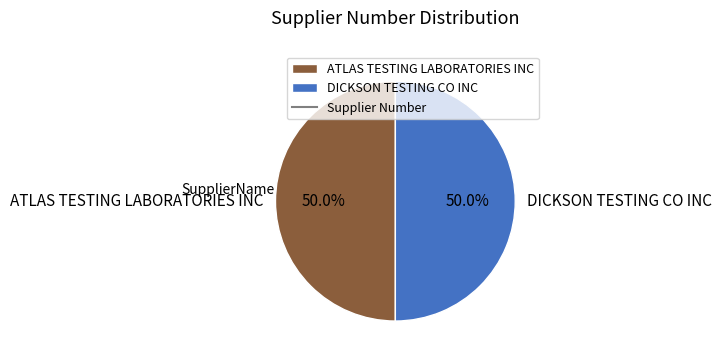

Combined, what portion of the pie is DICKSON TESTING CO INC and ATLAS TESTING LABORATORIES INC?

100.0%